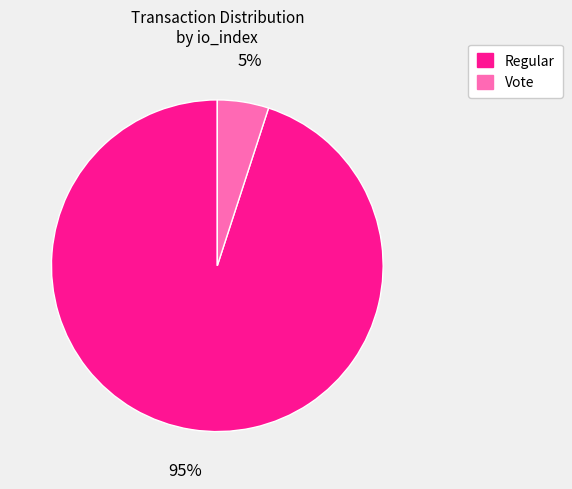

To the nearest percent, what is the combined percentage of Vote and Regular?

100%